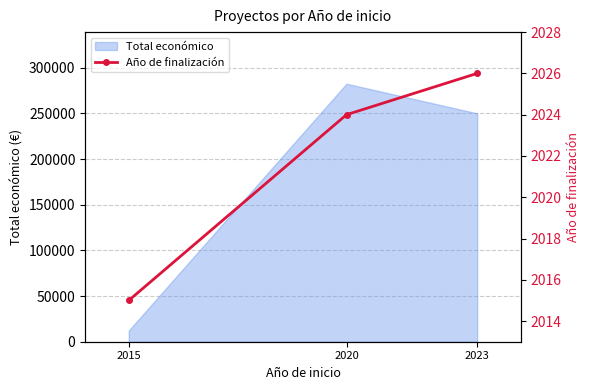

How many values in the Total económico series are below 250000?

1